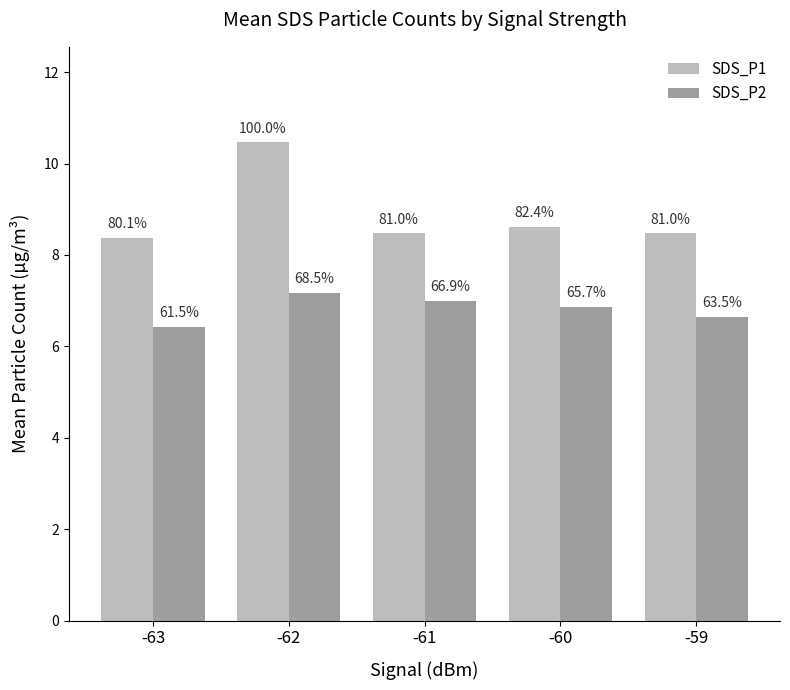

True or false: SDS_P1 has a value of 4.8 at -62.

False